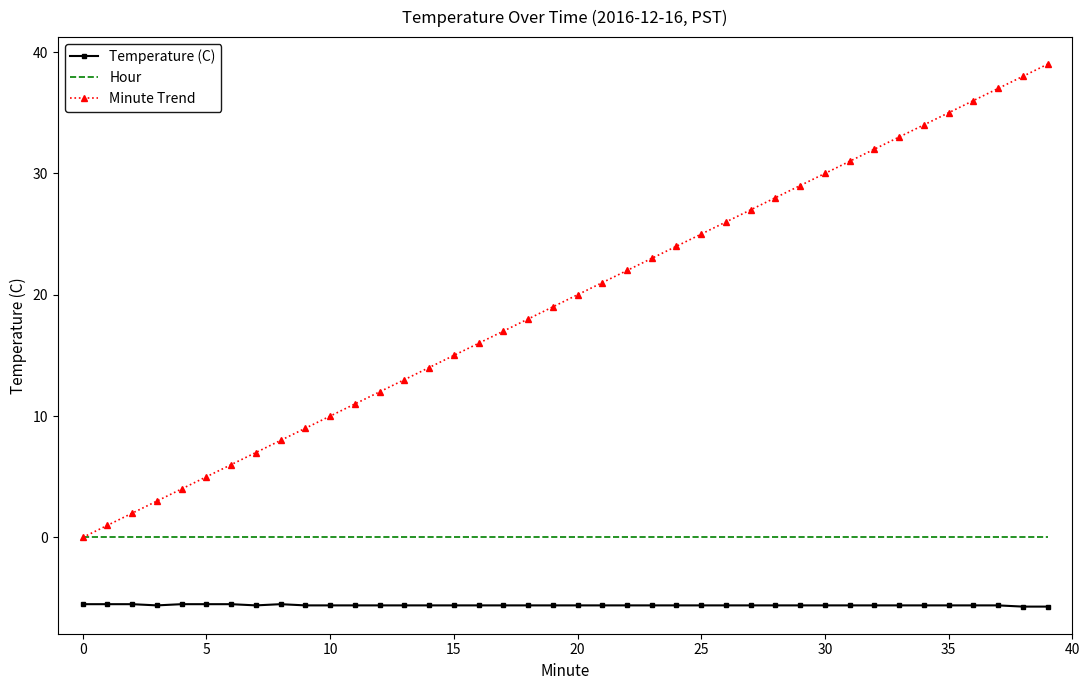

Which series has the largest total across all categories?

Minute Trend